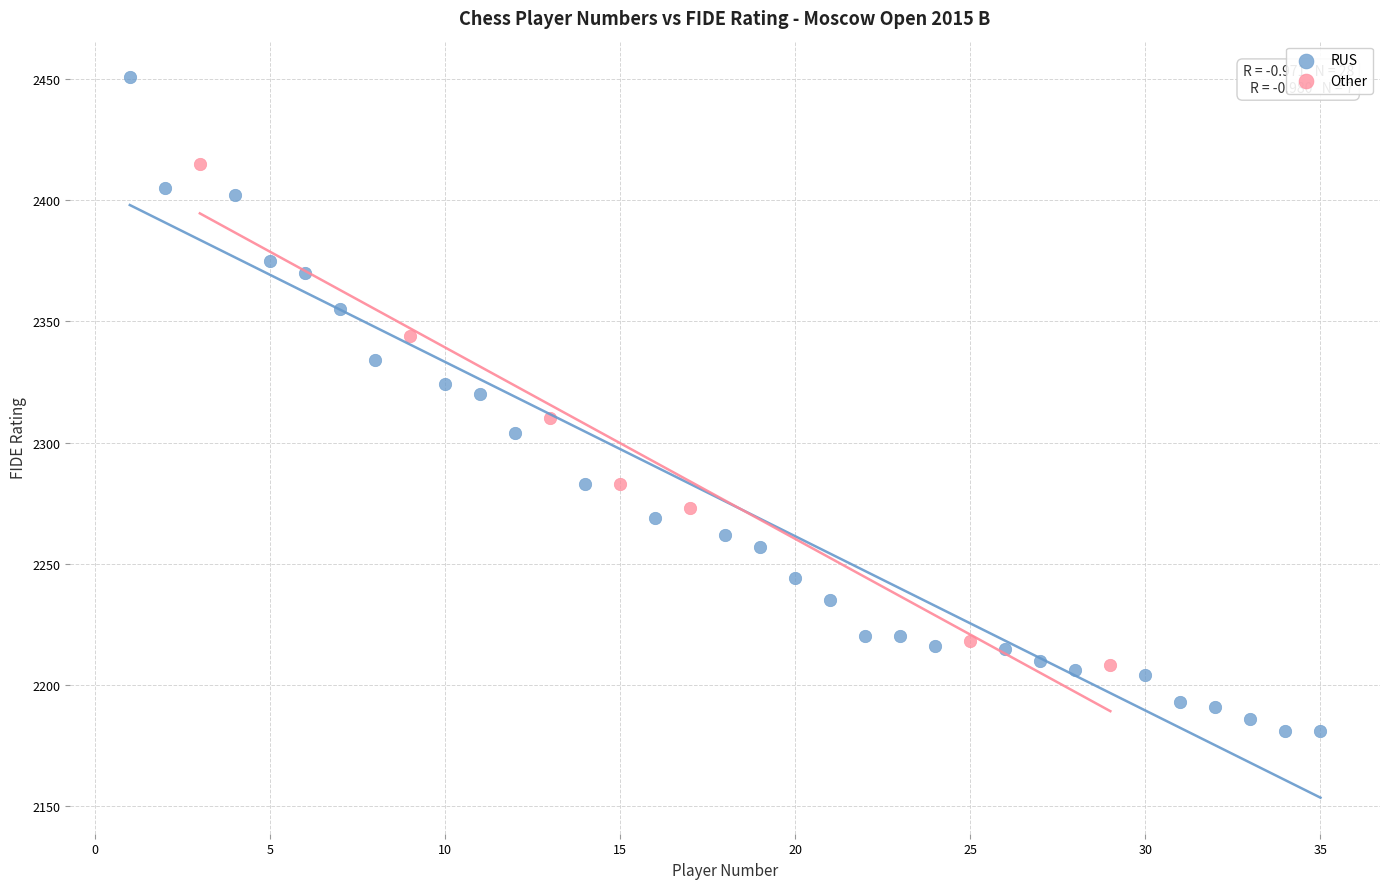

Which series has the largest Y range (max minus min)?

RUS